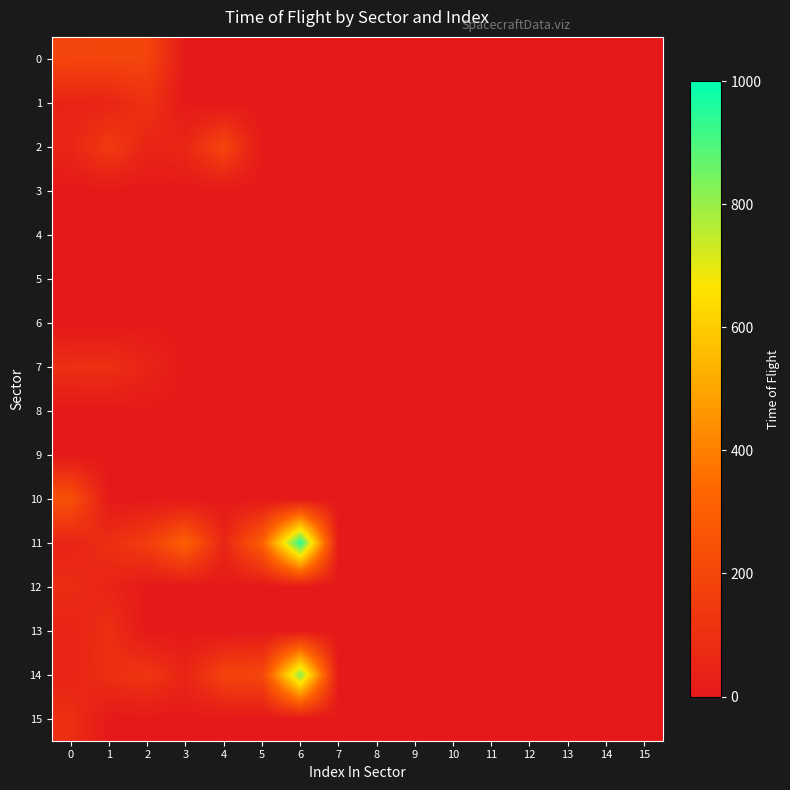

Which has a higher value, 9 or 7?

9